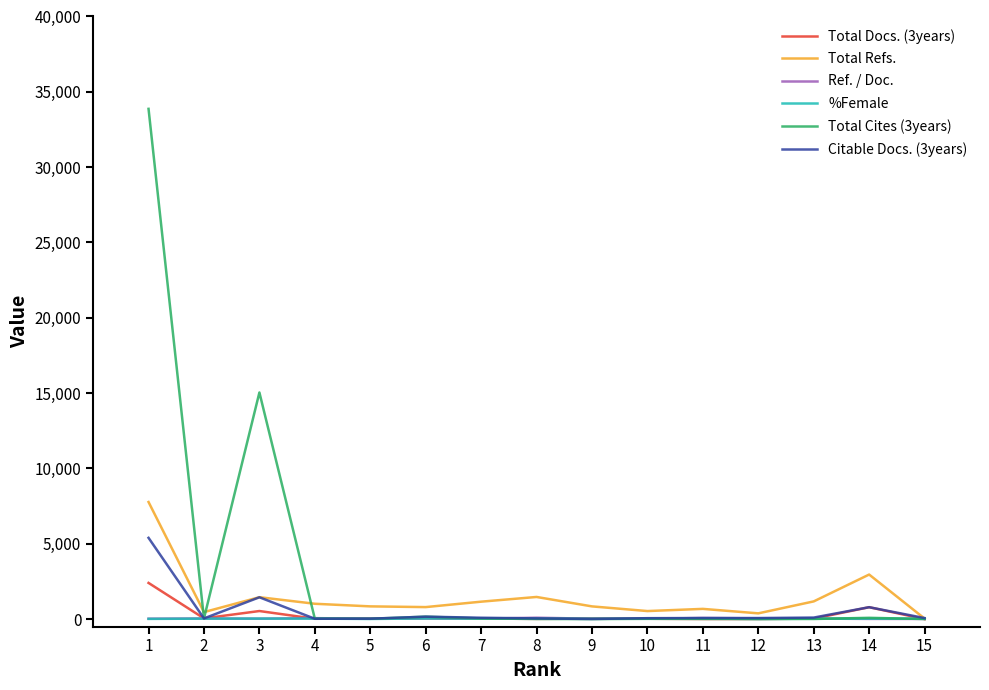

Which series ends up on top after the final intersection of Ref. / Doc. and %Female?

%Female